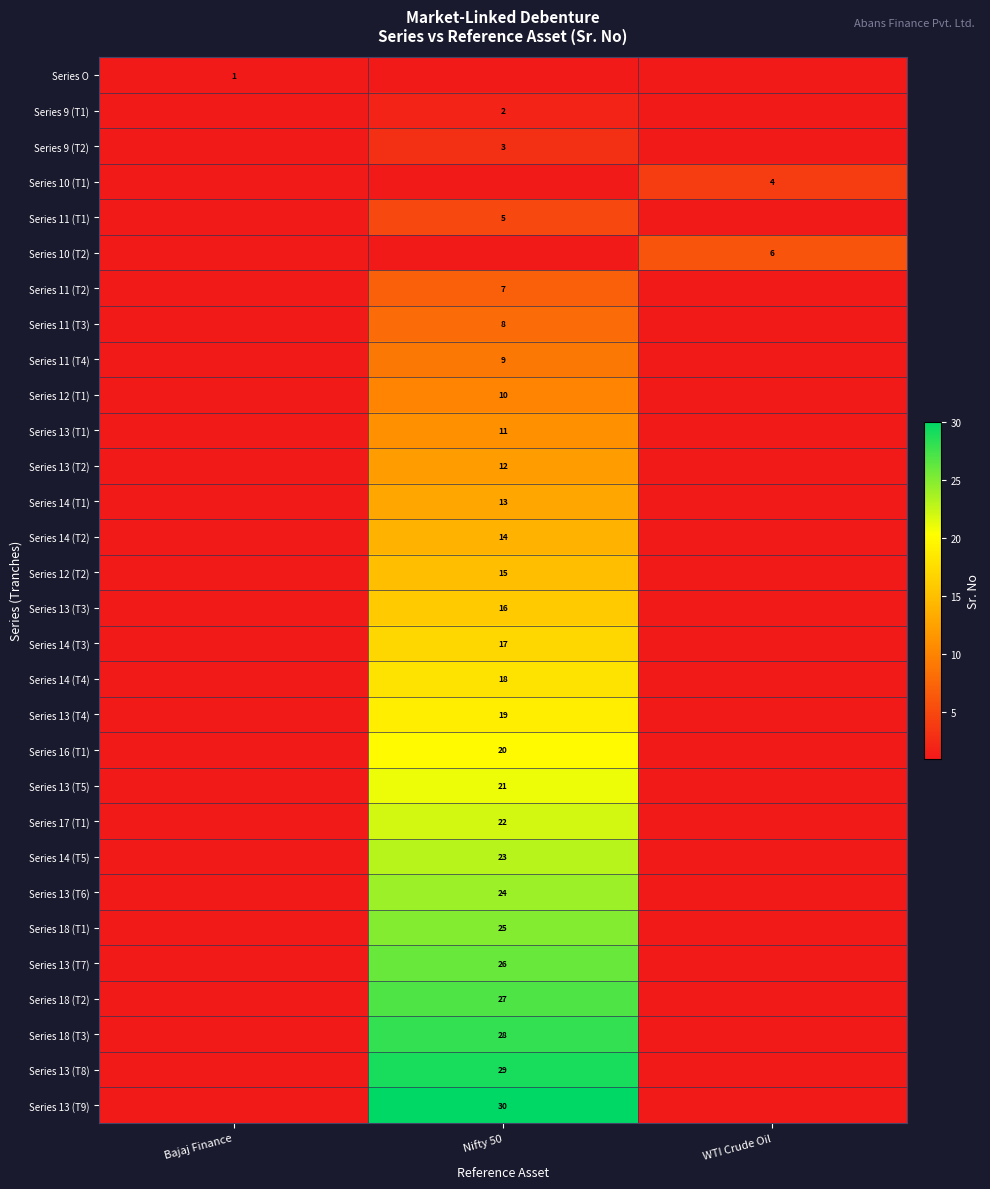

The value of Series 11 (T2) at Nifty 50 is 7. True or false?

True